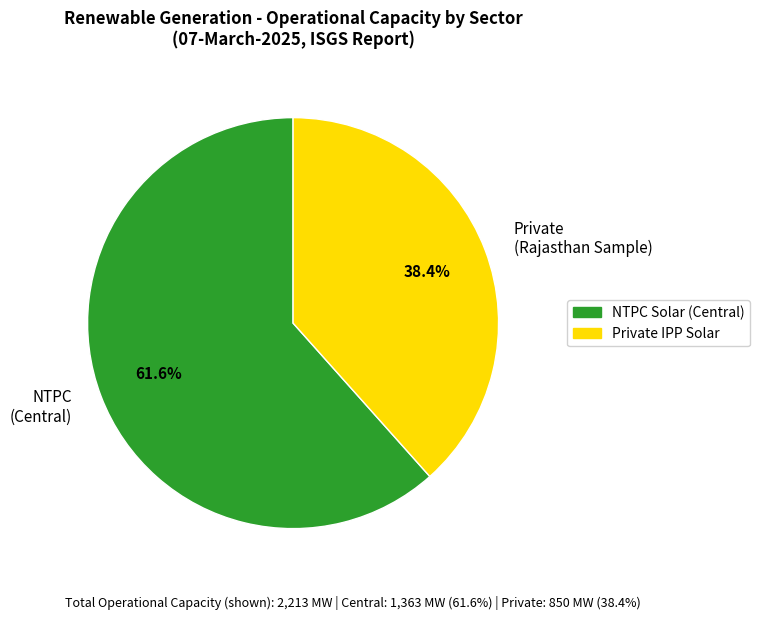

Rank the categories by value from lowest to highest.

Private (Rajasthan Sample), NTPC (Central)